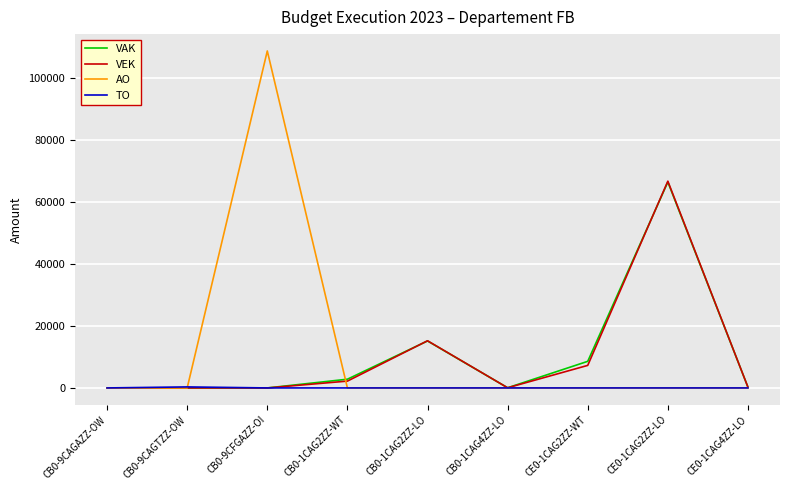

What is the total value across all series at CB0-1CAG2ZZ-LO?

30368